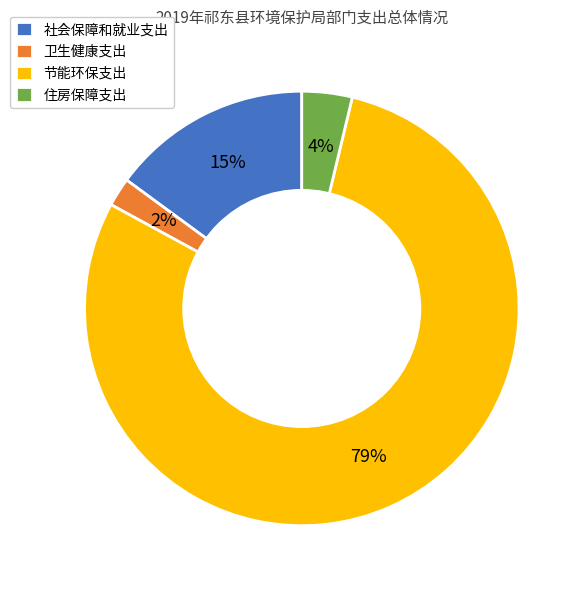

True or false: 卫生健康支出 accounts for 12% of the total.

False